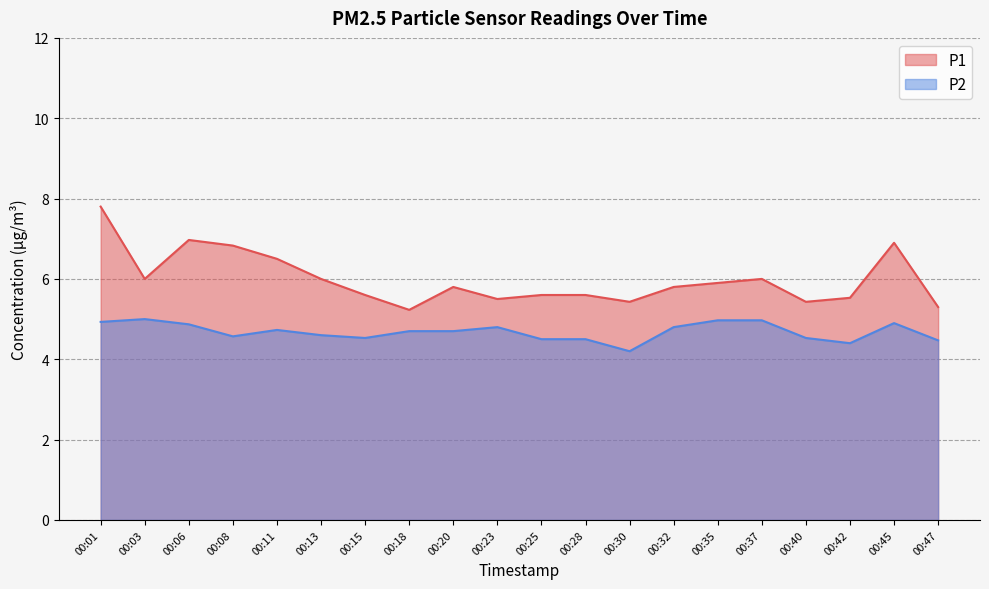

True or false: P1 has more than 1 interior local peaks.

True